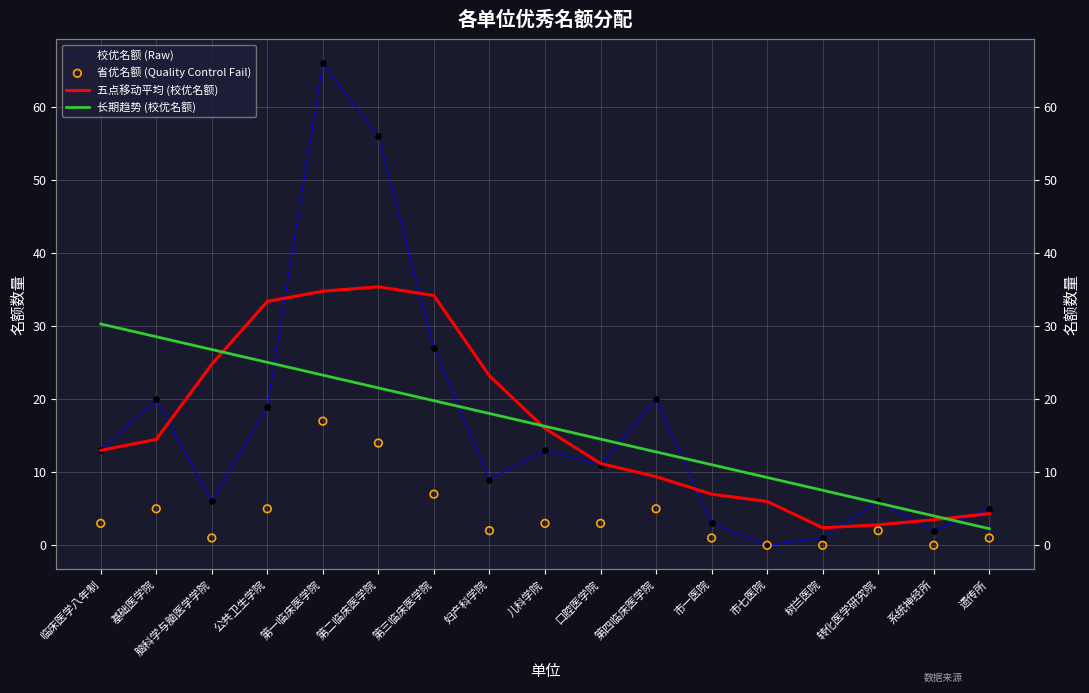

What is the total value across all series at 妇产科学院?

52.2